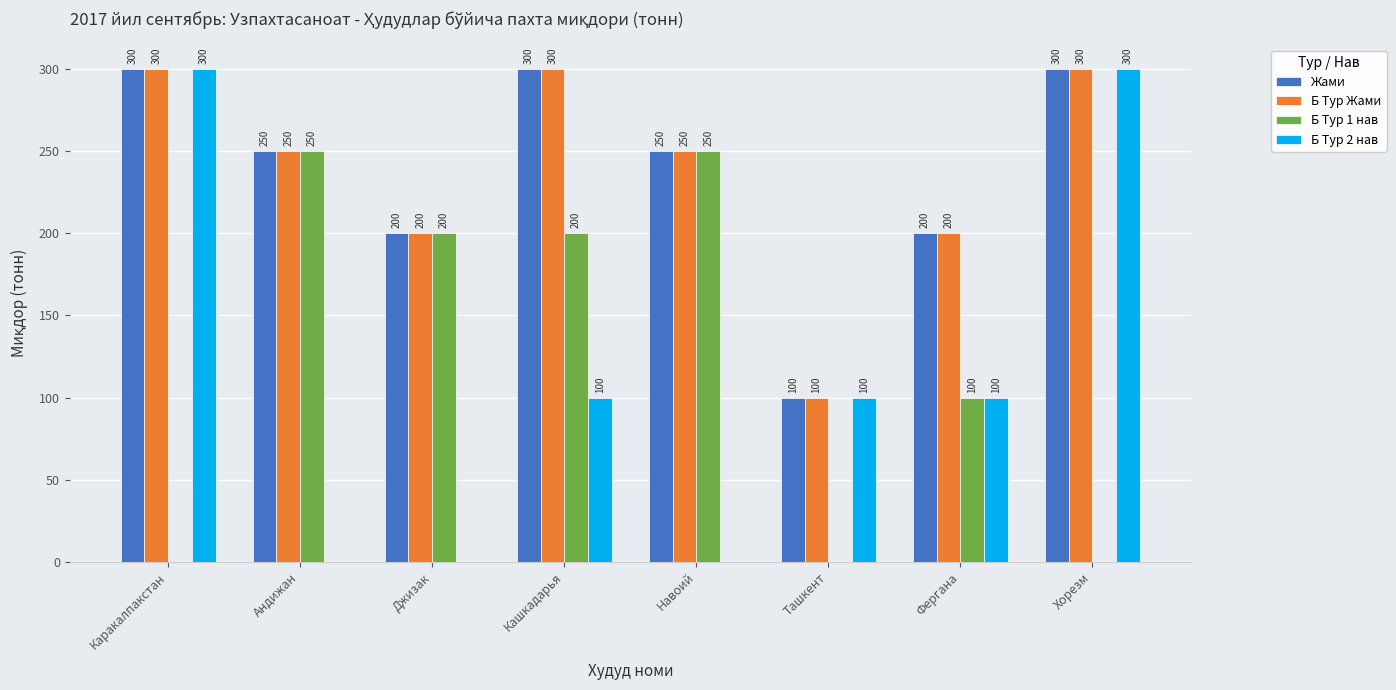

What value does the Б Тур Жами series have at Каракалпакстан, to the nearest 10?

300